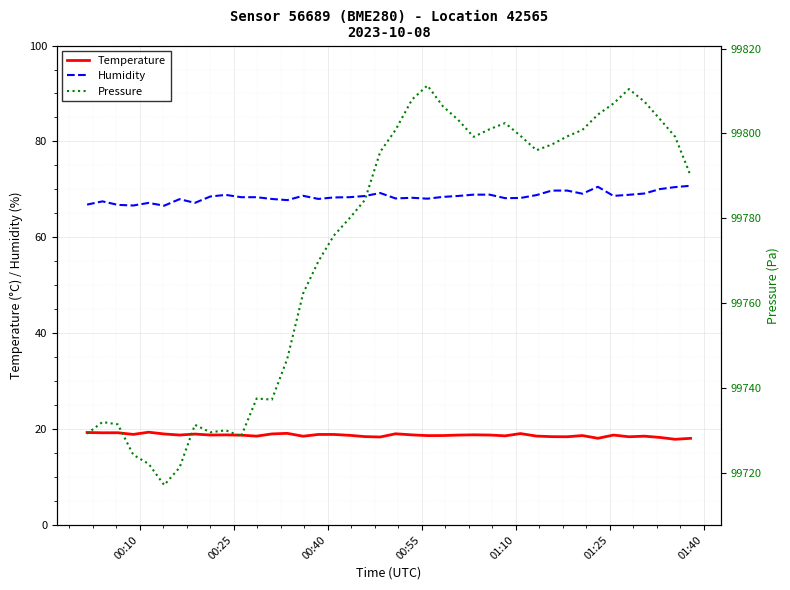

What is the difference between the second highest and minimum values in the Pressure series?

93.4